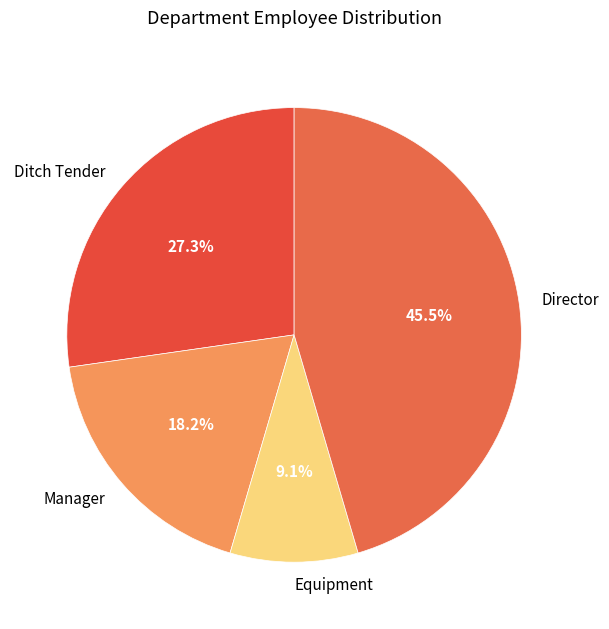

Is it true that Ditch Tender is 32% of the pie?

False